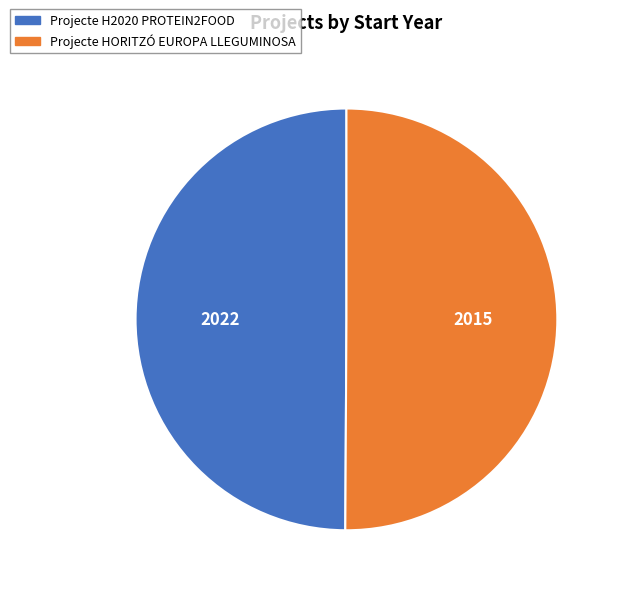

Combined, do Projecte HORITZÓ EUROPA LLEGUMINOSA and Projecte H2020 PROTEIN2FOOD account for over 50%?

Yes